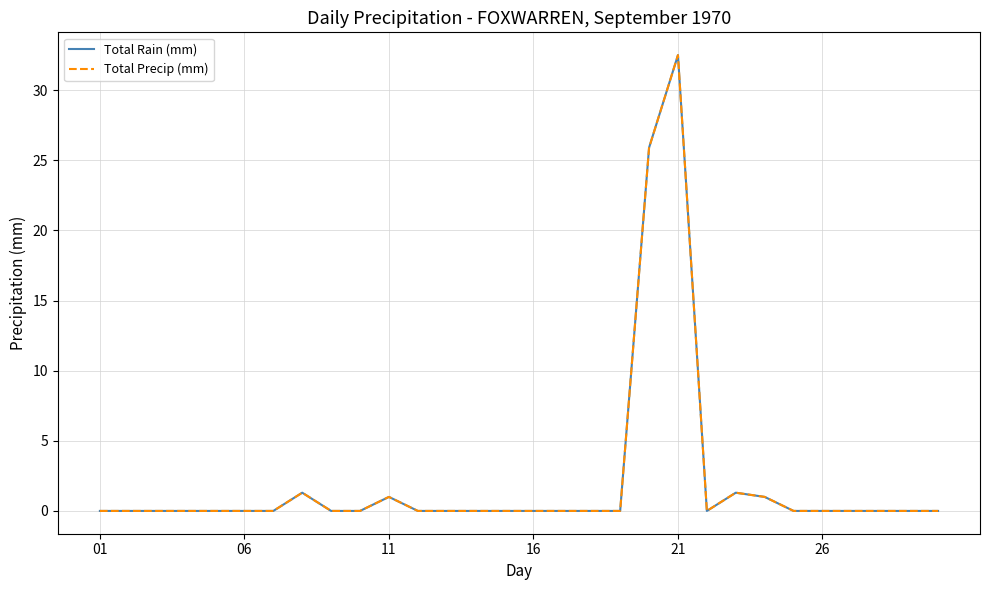

Is this an area chart (filled region under the line)?

No